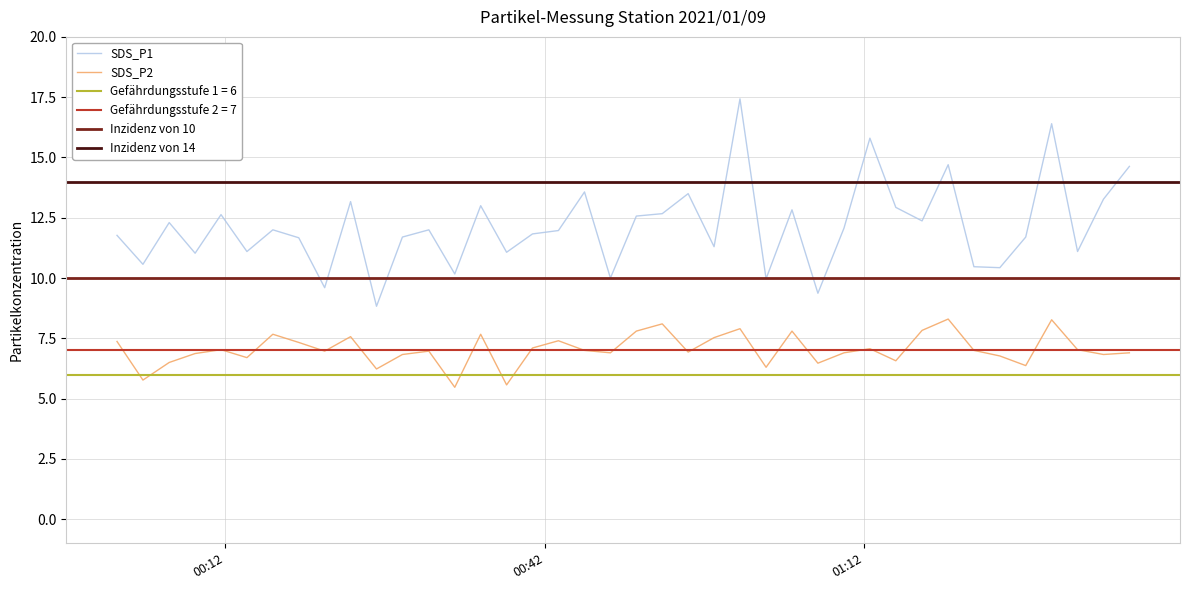

Does the chart have visible grid lines?

Yes